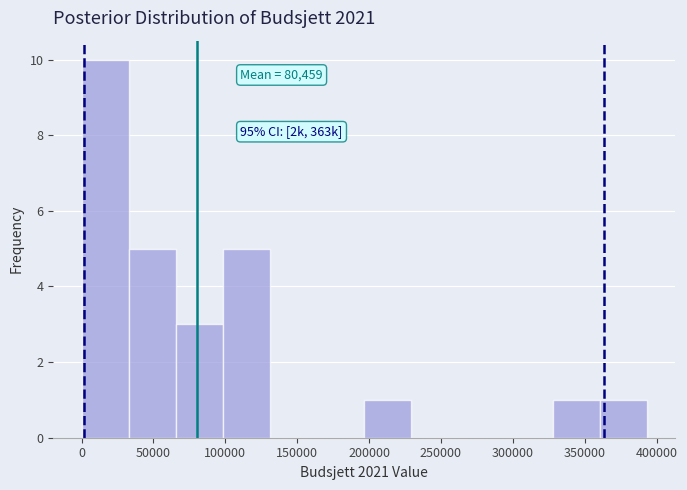

Over which range of the x-axis is the bar tallest?

0 to 35000